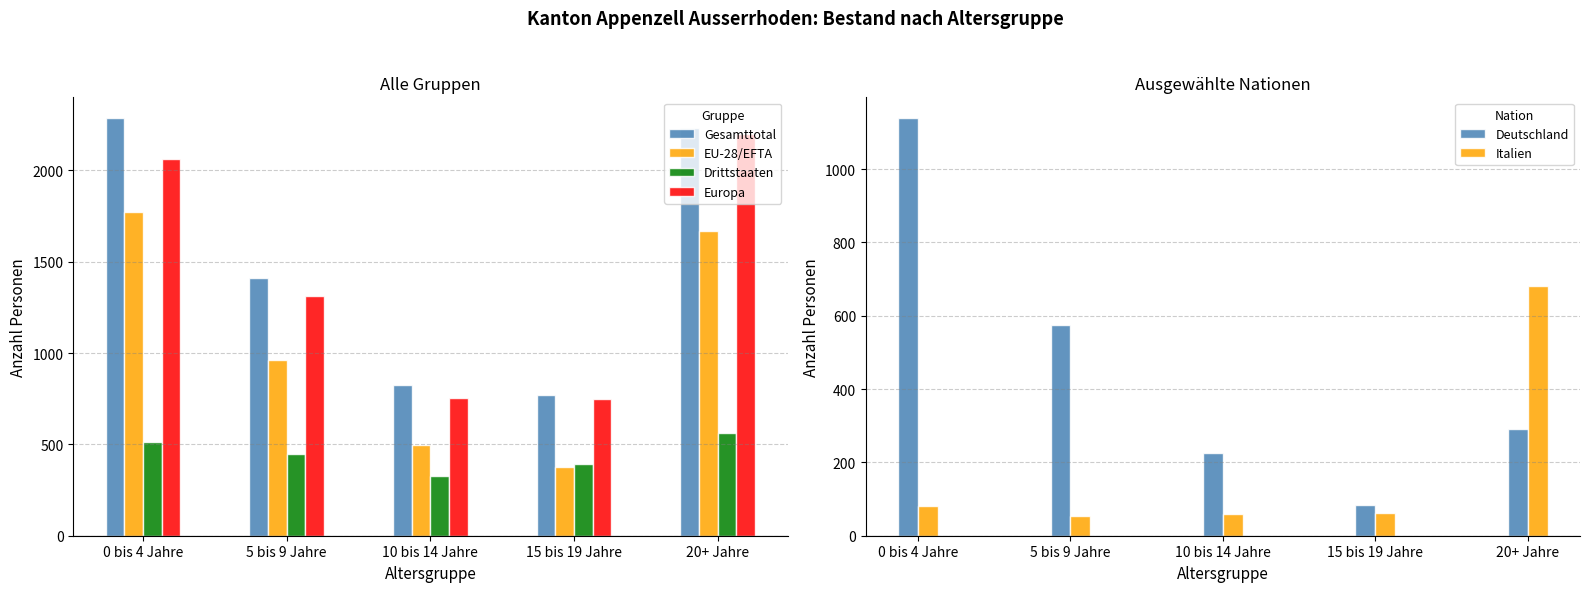

What is the average value of the EU-28/EFTA series?

1055